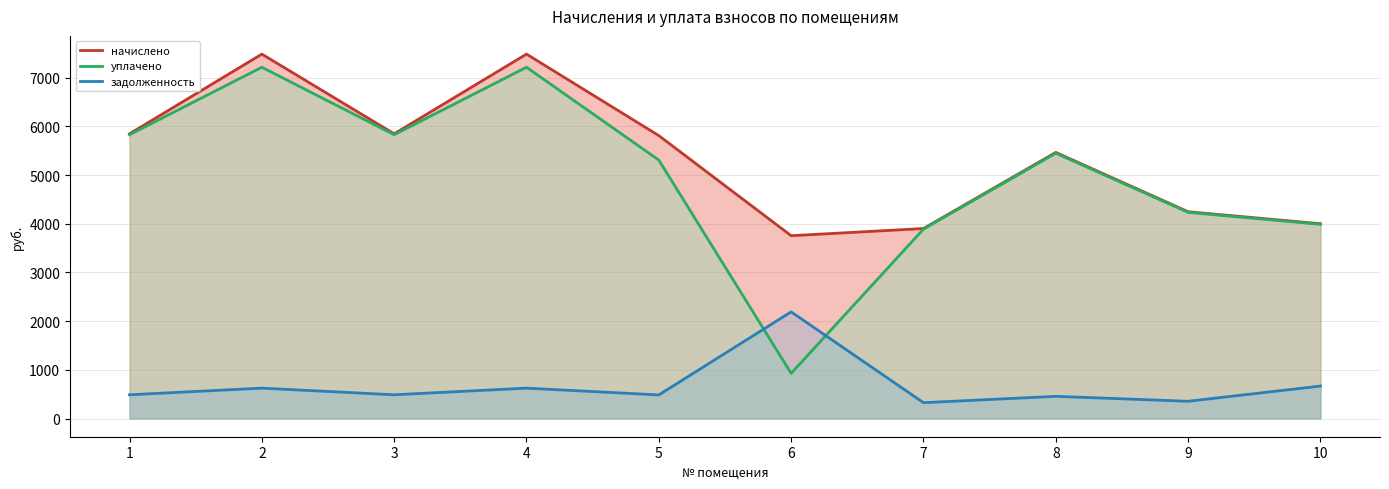

How many interior local valleys does the начислено series have?

2